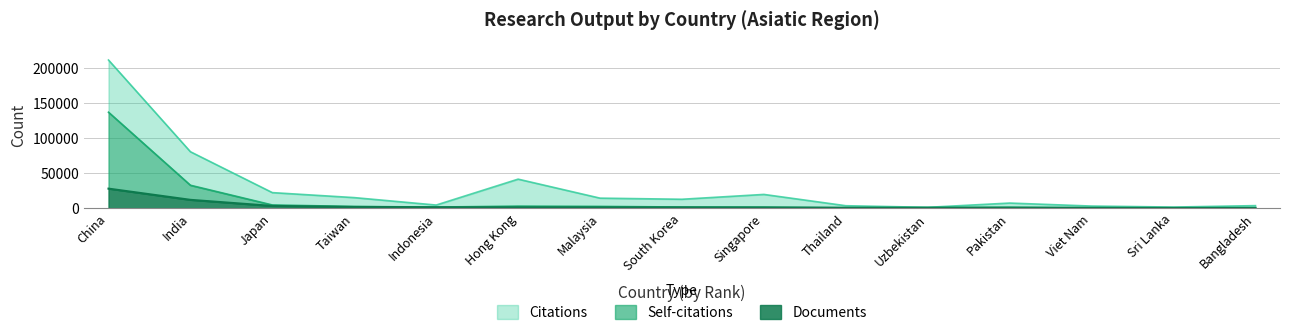

True or false: Documents has more than 1 points higher than both neighbors.

False